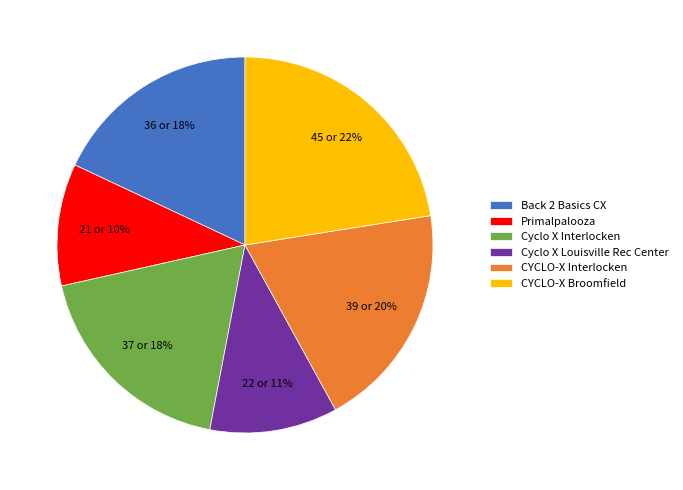

Is it true that Primalpalooza is 10% of the pie?

True